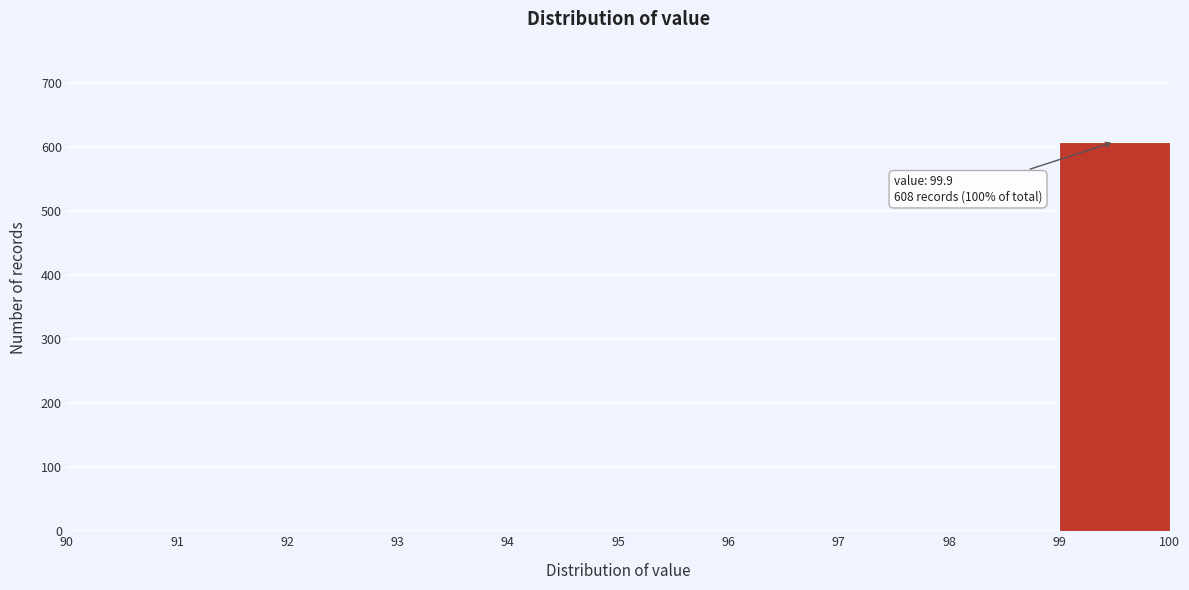

Over which range of the x-axis is the bar tallest?

99 to 100